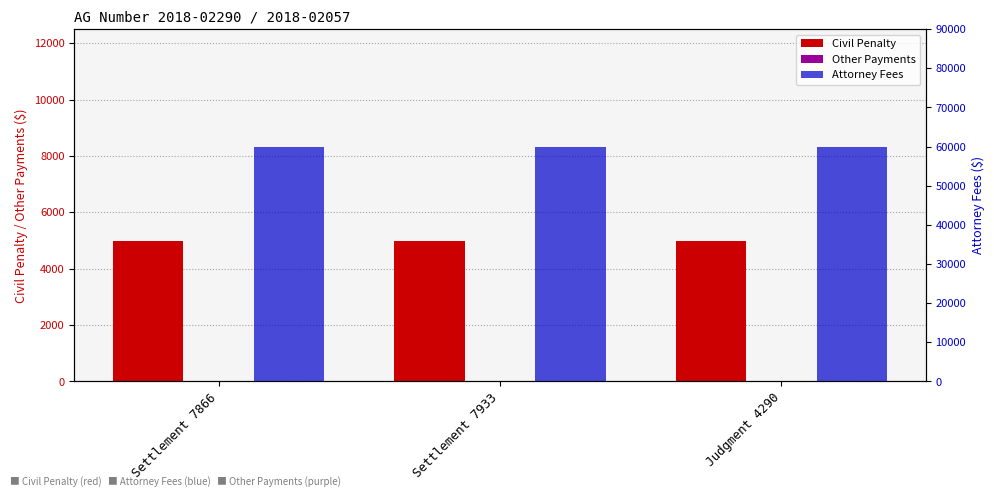

List the labels in order of Civil Penalty value, largest first.

Settlement 7866, Settlement 7933, Judgment 4290